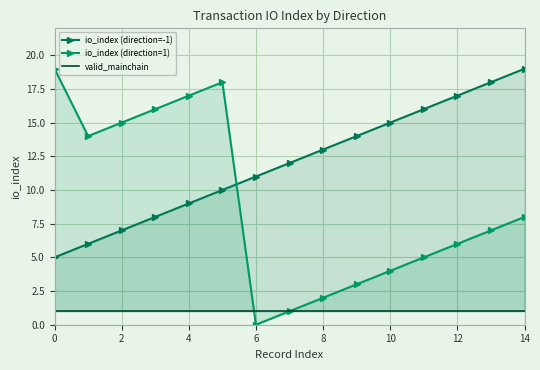

True or false: io_index (direction=1) has more than 0 points higher than both neighbors.

True